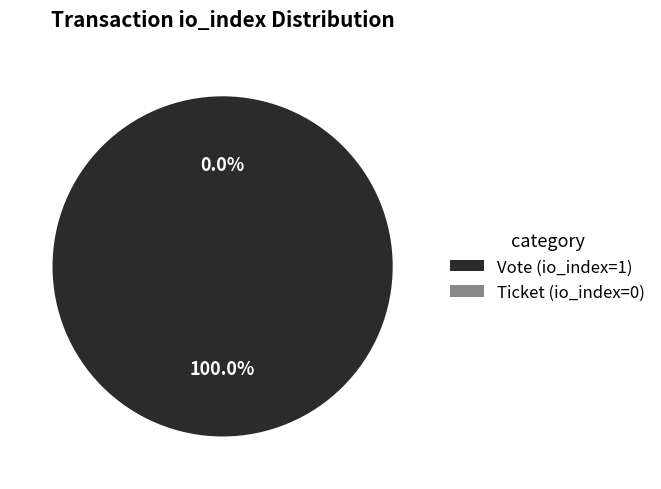

To the nearest percent, what is the difference between the Vote (io_index=1) and Ticket (io_index=0) slice percentages?

100%